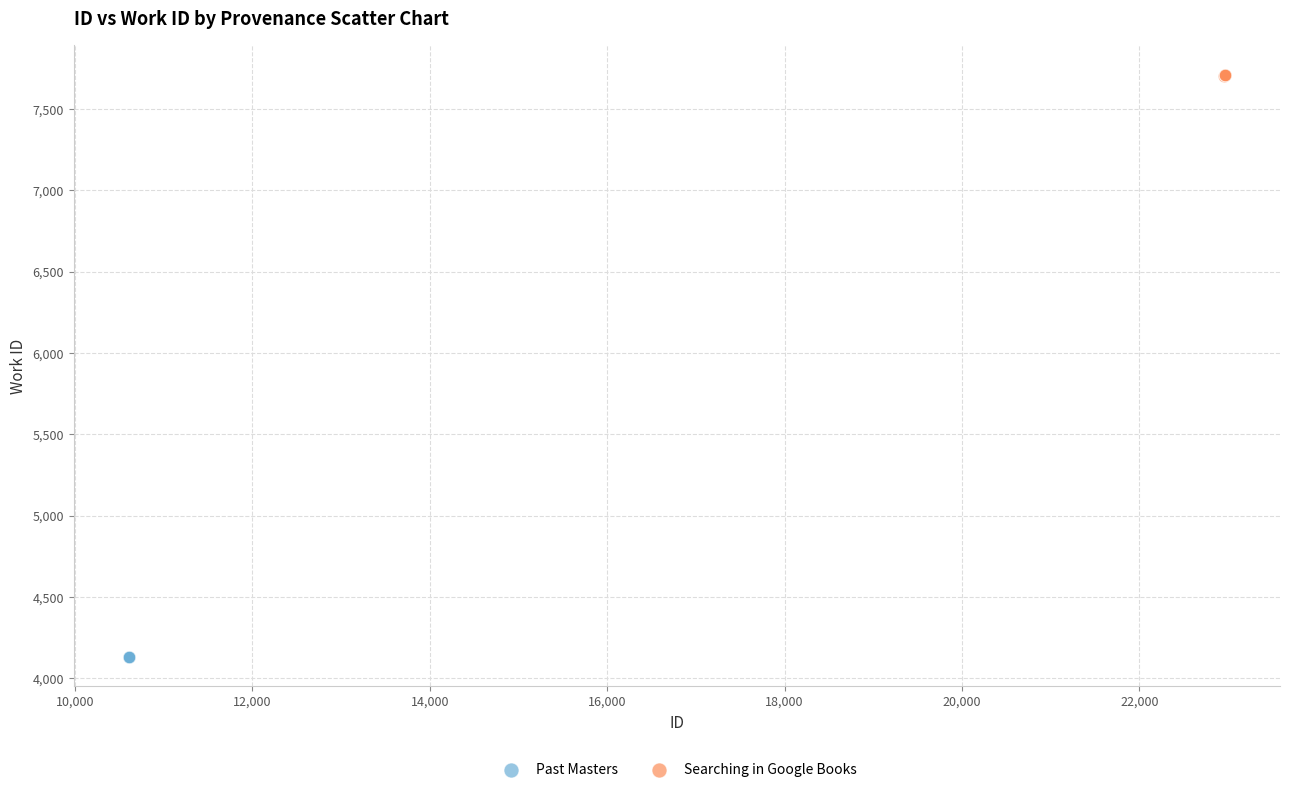

Which series reaches the maximum Y coordinate?

Searching in Google Books